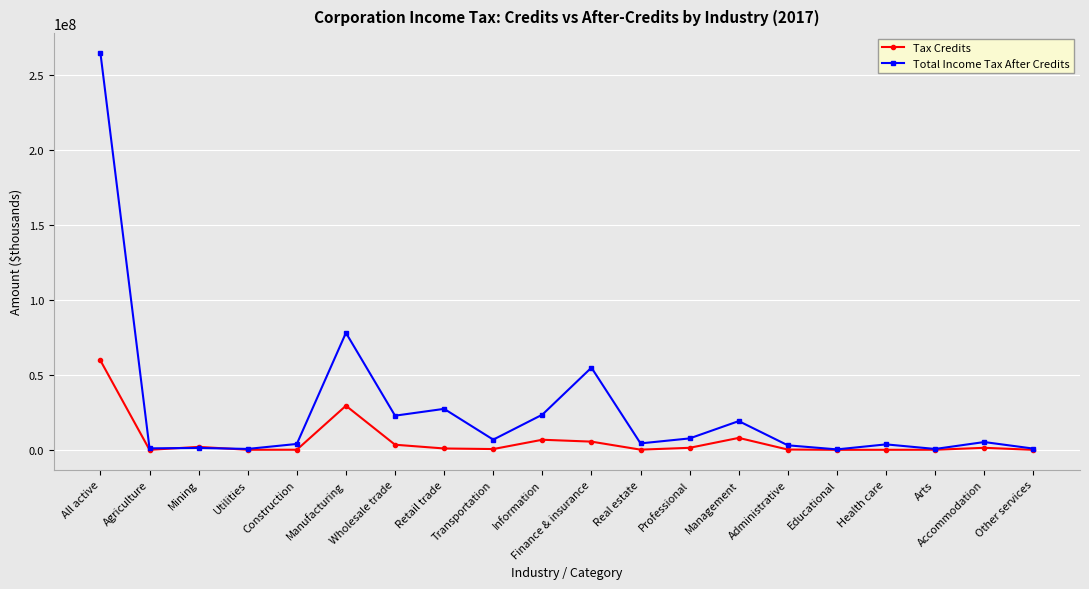

What is the label of the 20th point from the left?

Other services